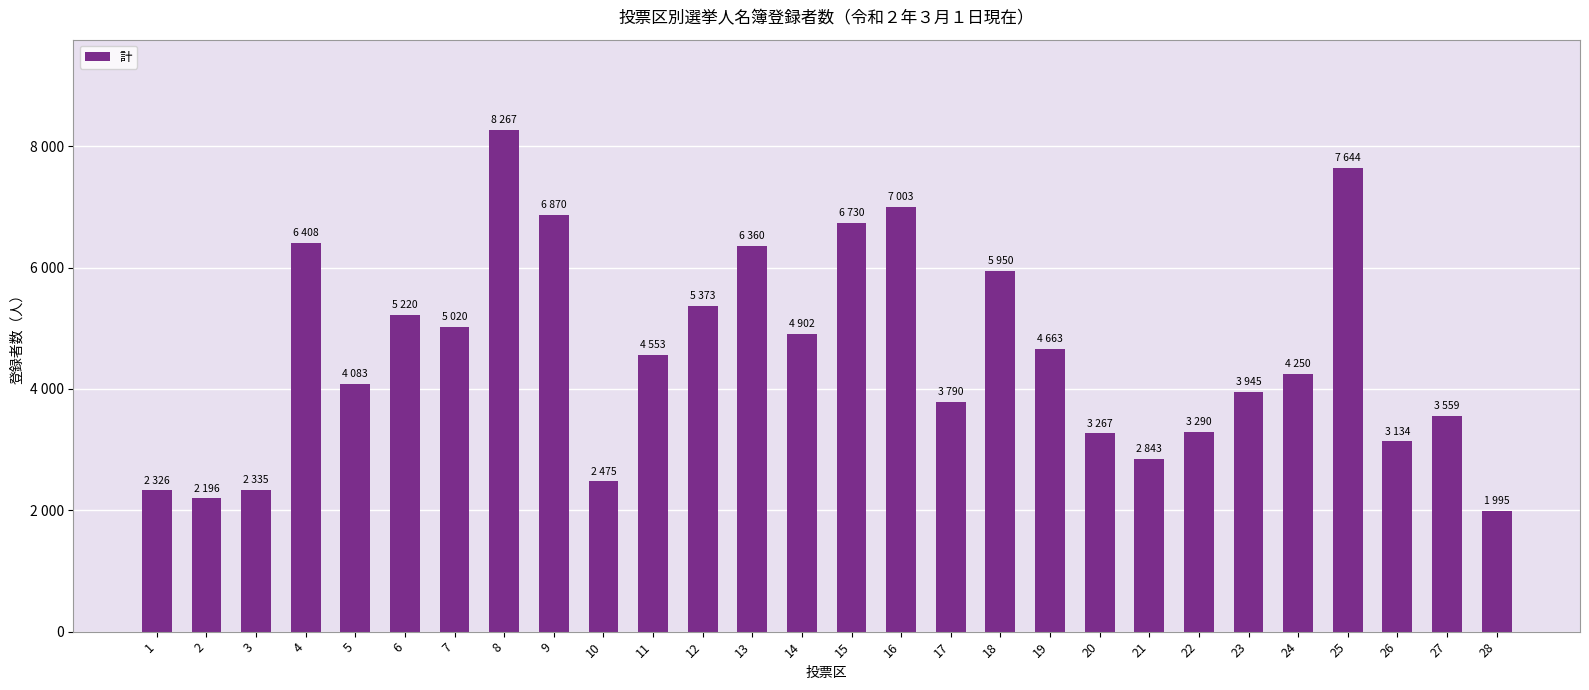

Which category has the lowest value across all series?

28